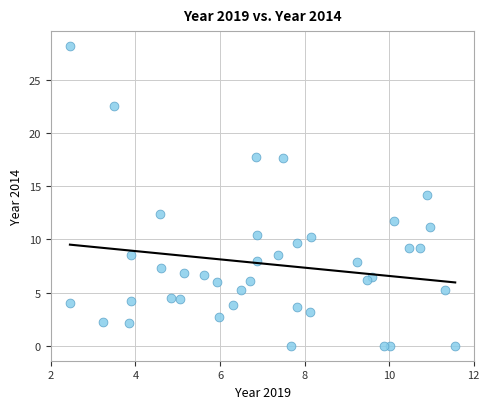

What is the range of Y values (max minus min)?

28.2